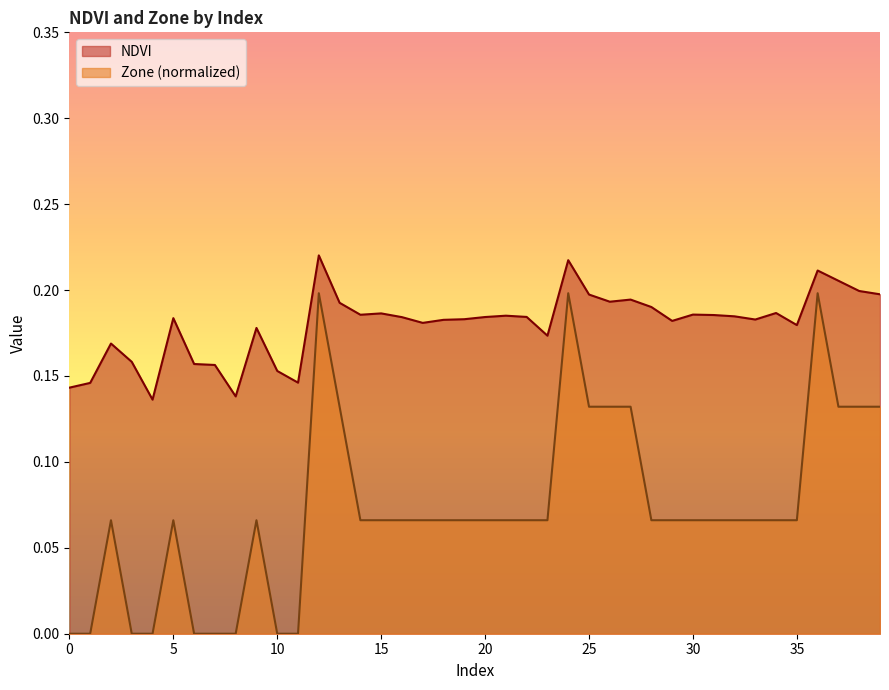

Where is the first local maximum for Zone?

2